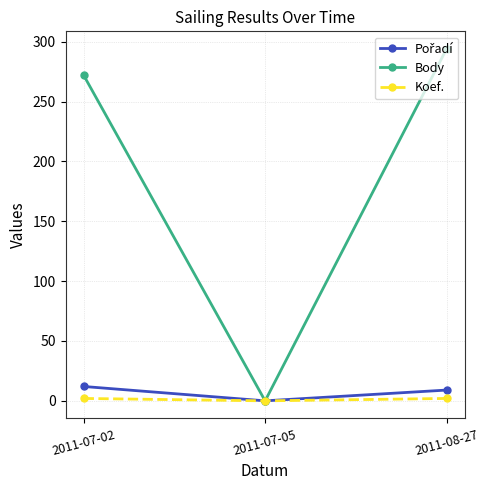

Which series has the widest spread of values?

Body